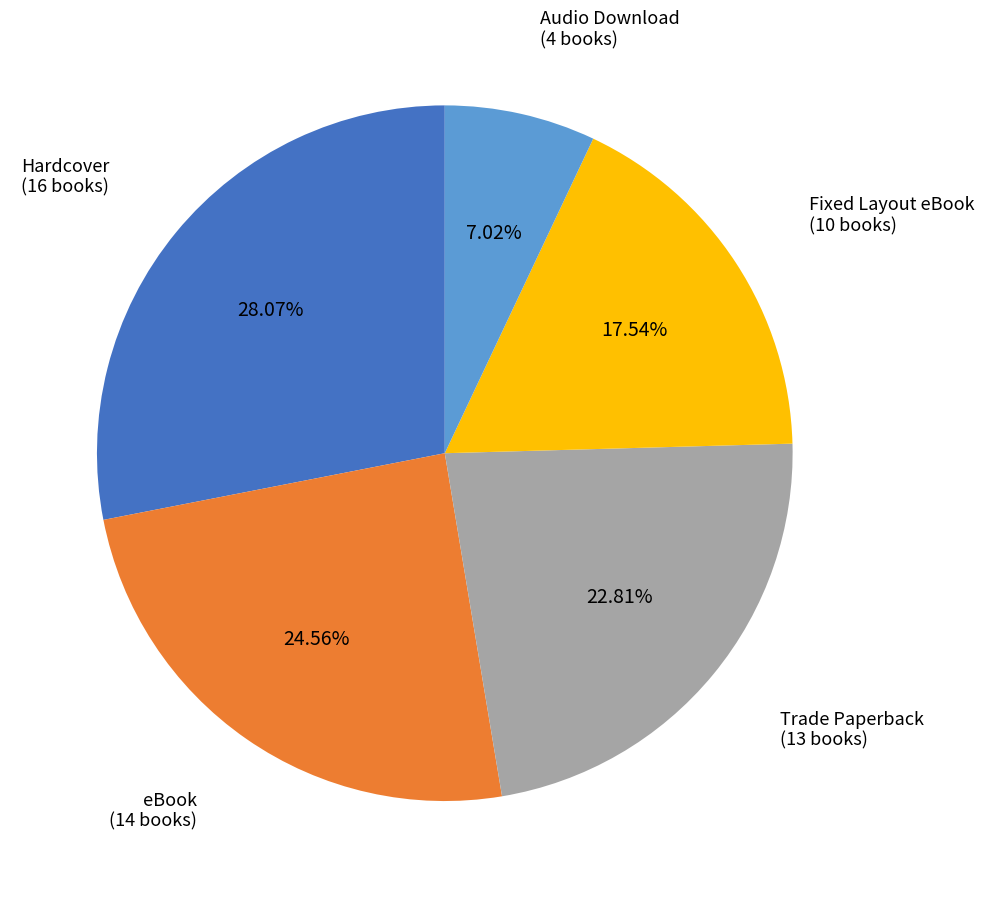

How many slices are in this pie chart?

5